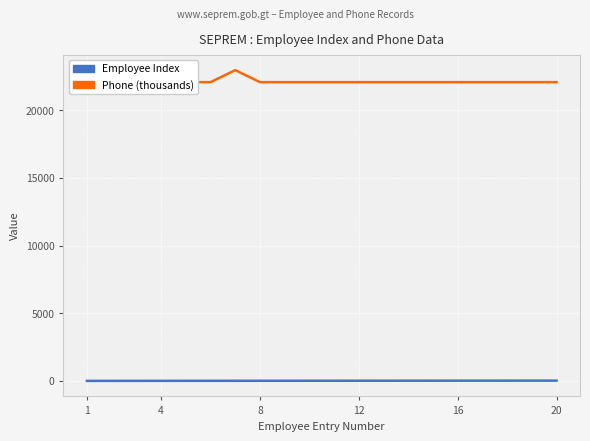

How many values in the Employee Index series exceed 11?

9